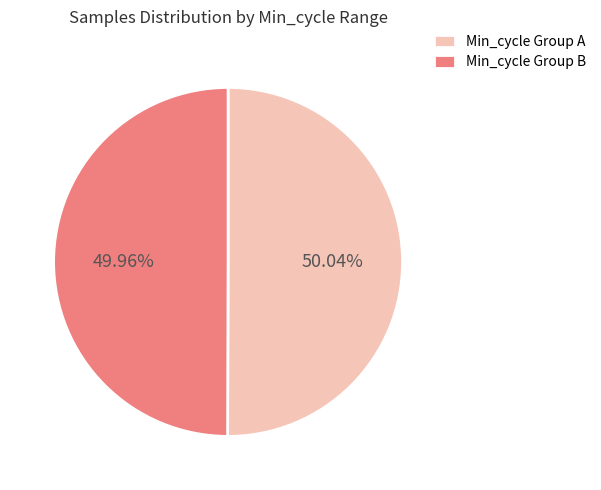

Does any single category account for the majority?

Yes